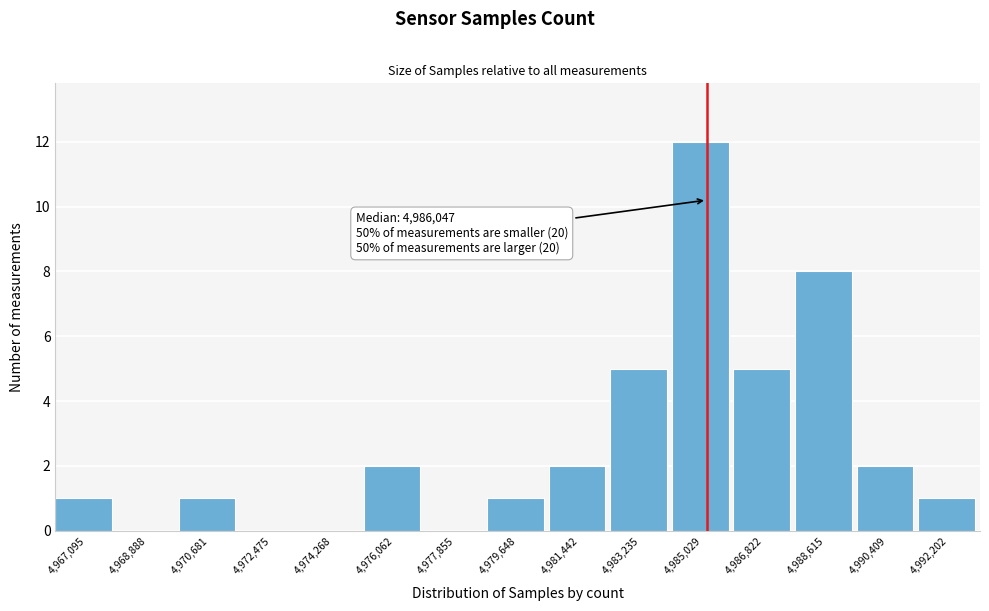

Reading left to right, extract all data points from this chart.

4,967,095=1	4,968,888=0	4,970,681=1	4,972,475=0	4,974,268=0	4,976,062=2	4,977,855=0	4,979,648=1	4,981,442=2	4,983,235=5	4,985,029=12	4,986,822=5	4,988,615=8	4,990,409=2	4,992,202=1